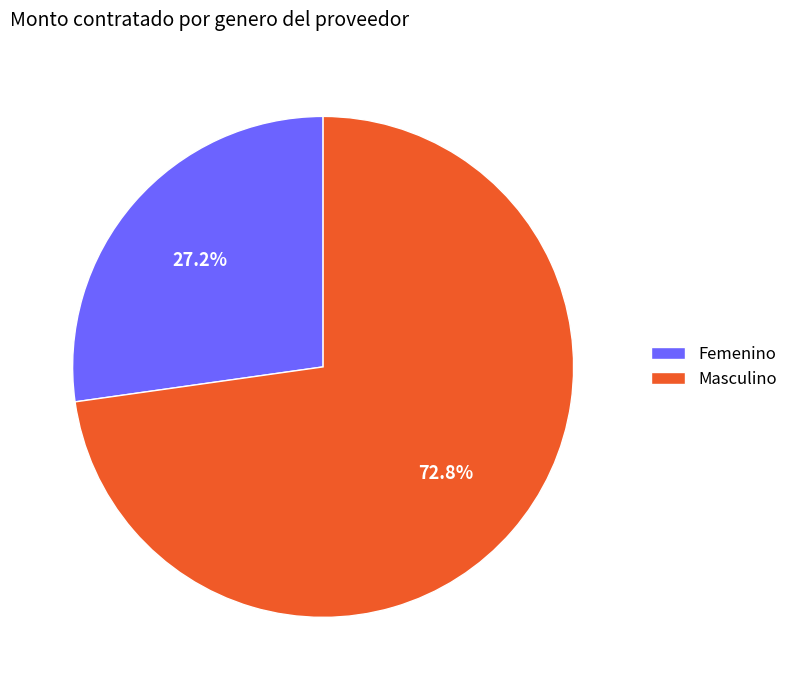

What percentage is the Masculino slice, to the nearest percent?

73%